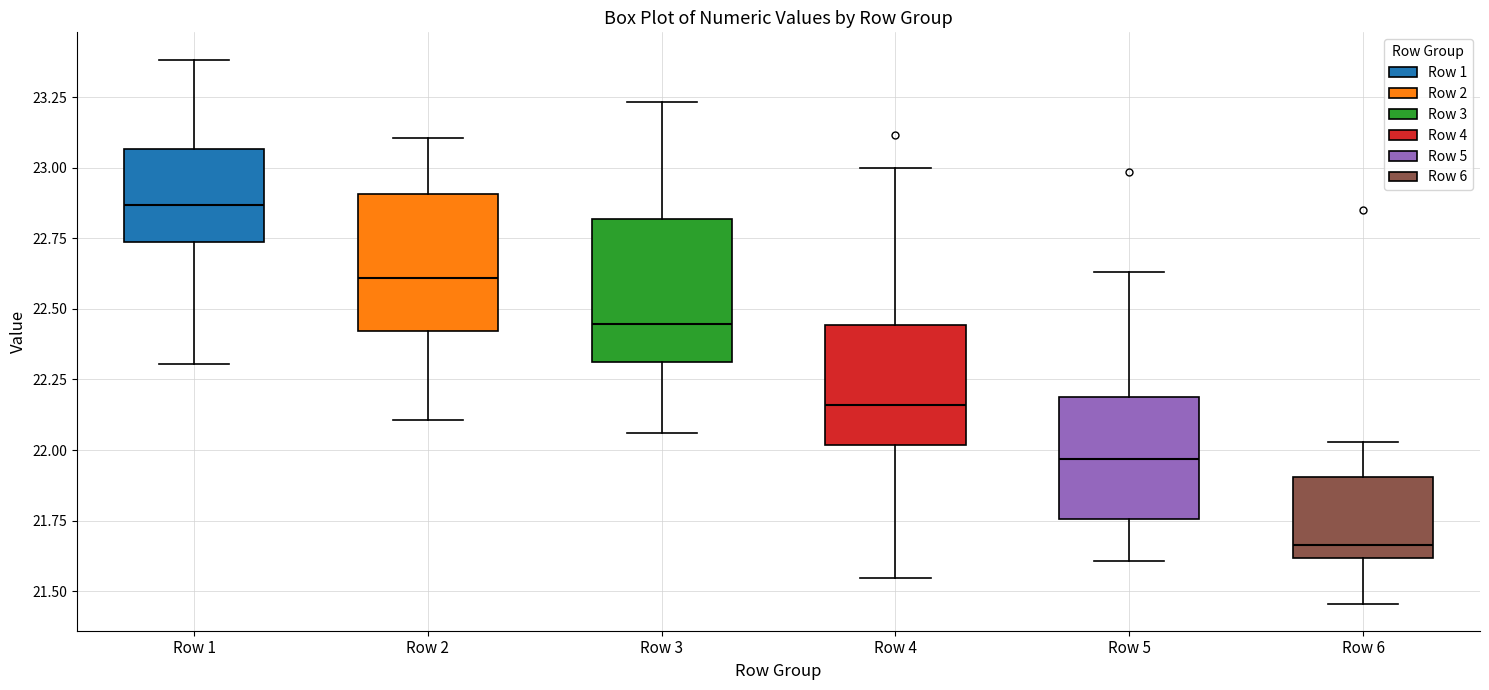

Reading left to right, read every box against the y-axis: the position of its median line, the range the box covers, and the ends of its whiskers. The values are not printed on the chart, so give them approximately, as read against the axis.

Row 1: median 22.85, box 22.75 to 23.05, whiskers 22.30 to 23.40
Row 2: median 22.60, box 22.40 to 22.90, whiskers 22.10 to 23.10
Row 3: median 22.45, box 22.30 to 22.80, whiskers 22.05 to 23.25
Row 4: median 22.15, box 22.00 to 22.45, whiskers 21.55 to 23.00
Row 5: median 21.95, box 21.75 to 22.20, whiskers 21.60 to 22.65
Row 6: median 21.65, box 21.60 to 21.90, whiskers 21.45 to 22.05